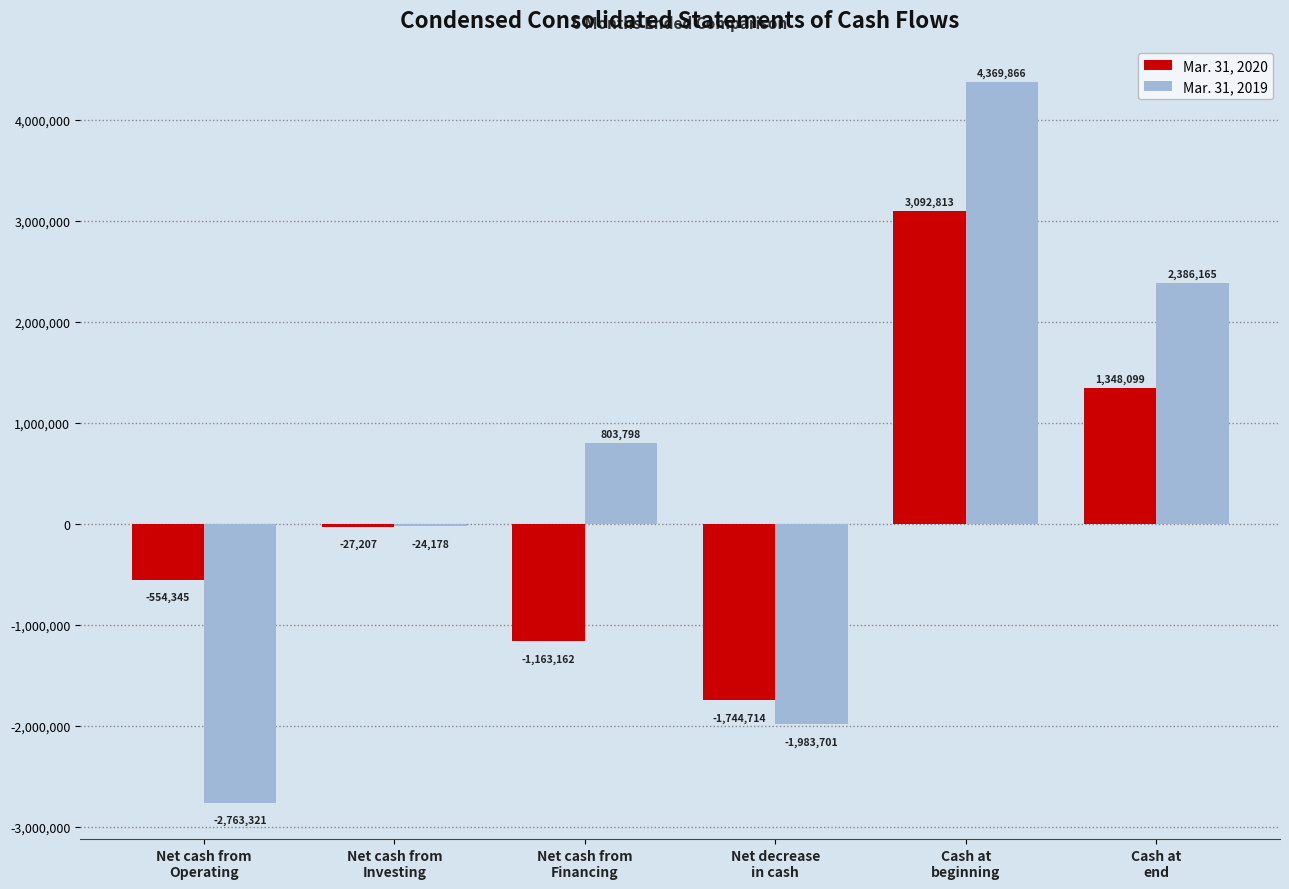

How many values in Mar. 31, 2019 are below zero?

3